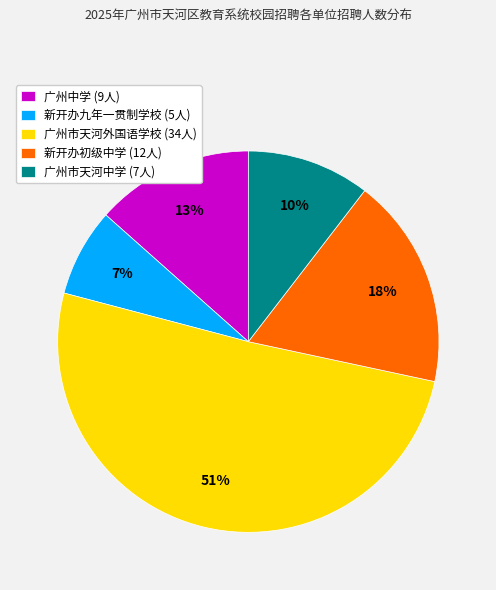

Is it true that 广州市天河外国语学校 is 59% of the pie?

False